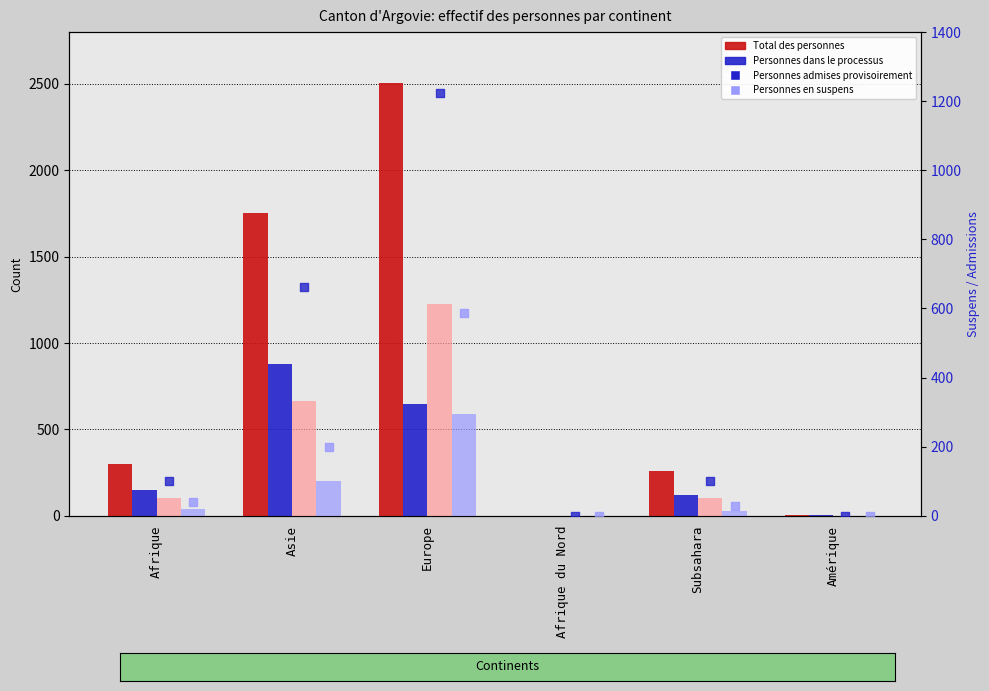

At how many categories does at least one series exceed 1844?

1